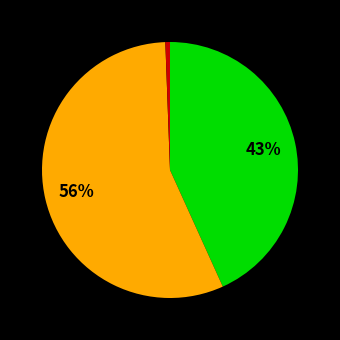

To the nearest percent, what is the average slice percentage?

33%